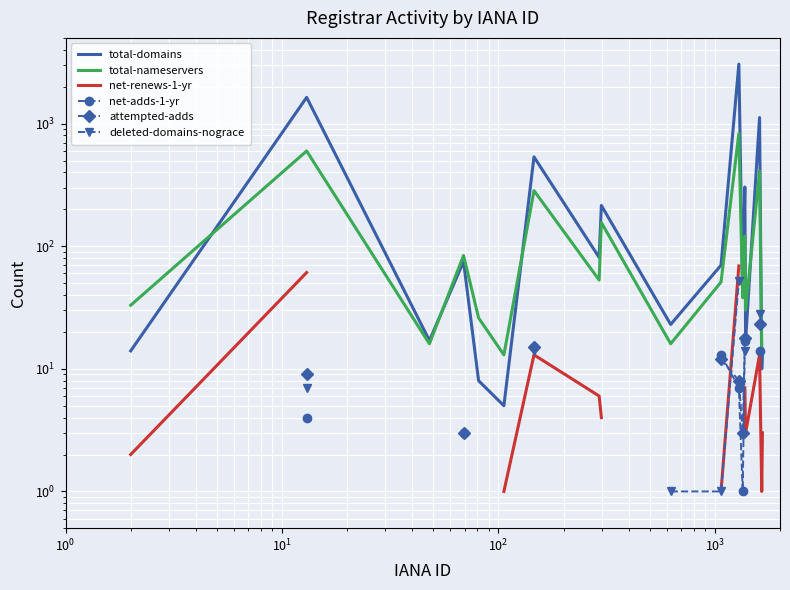

Is the value of total-nameservers at $\mathdefault{10^{4}}$ greater than the value of attempted-adds at 10?

Yes